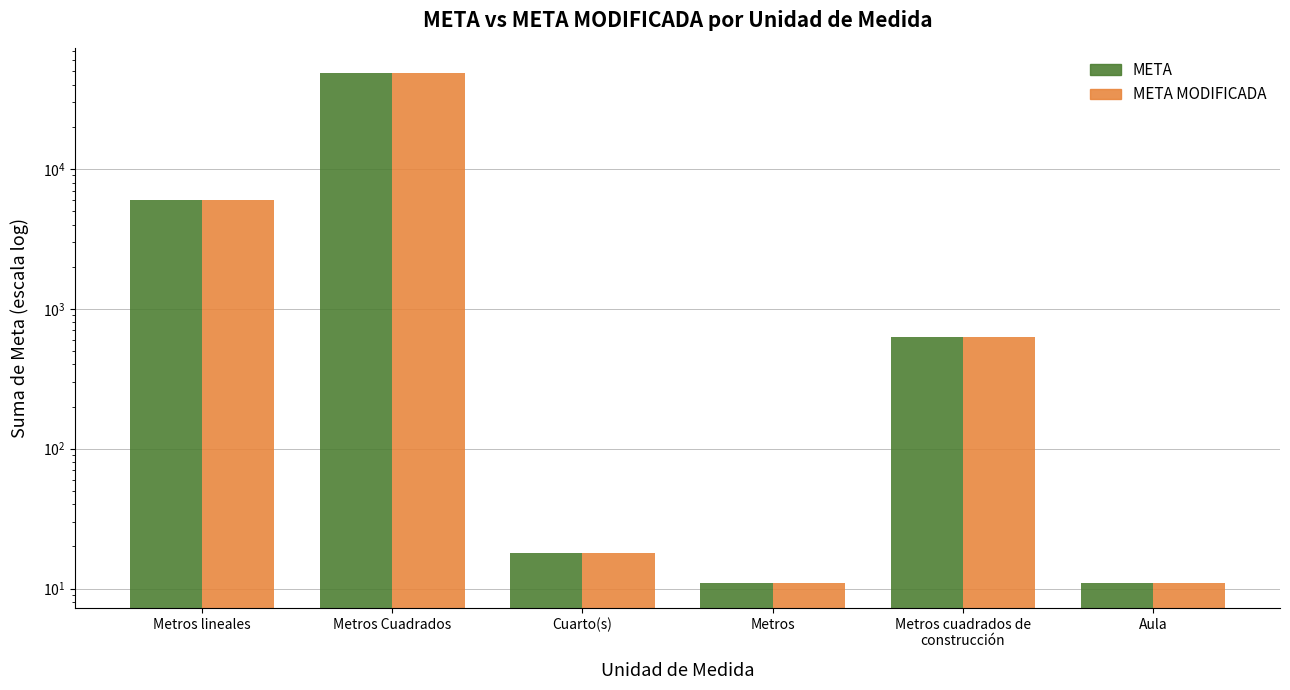

List the series in order of their peak value, lowest first.

META, META MODIFICADA